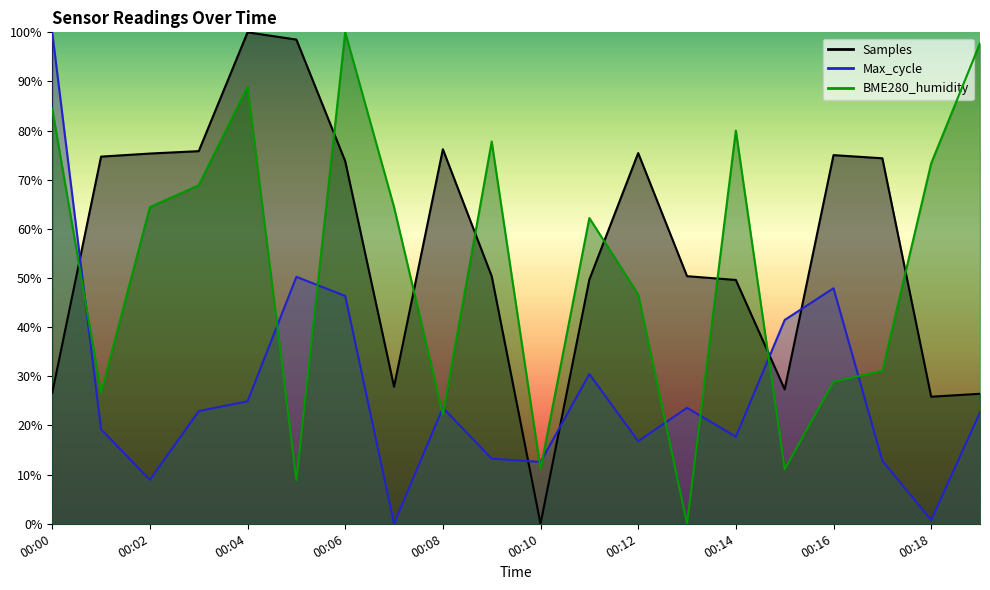

The value of Max_cycle at 00:17 is 0.1. True or false?

False